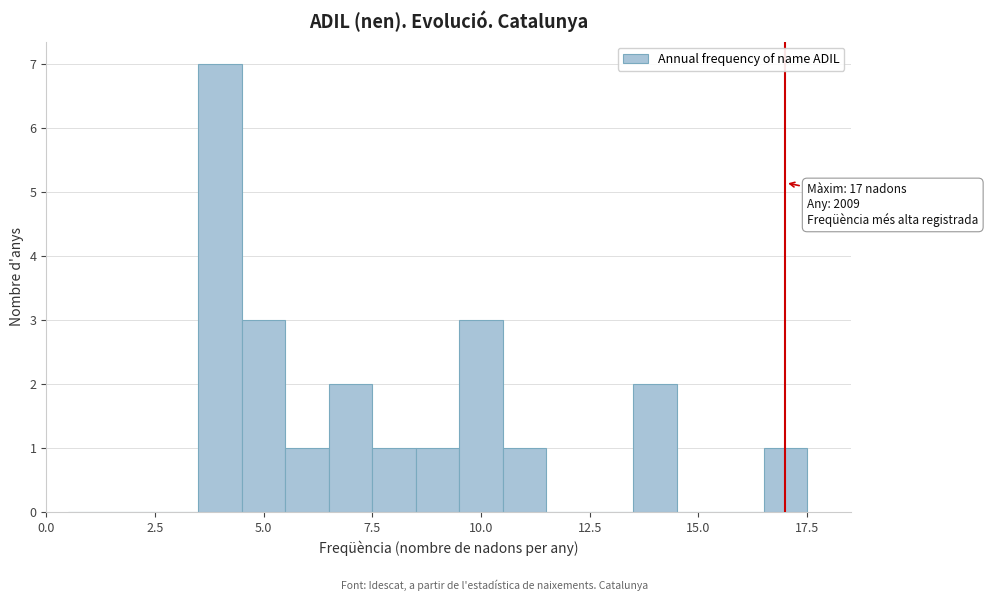

Around what value on the x-axis is the tallest bar? Give the approximate position of its centre, as read against the axis.

4.0